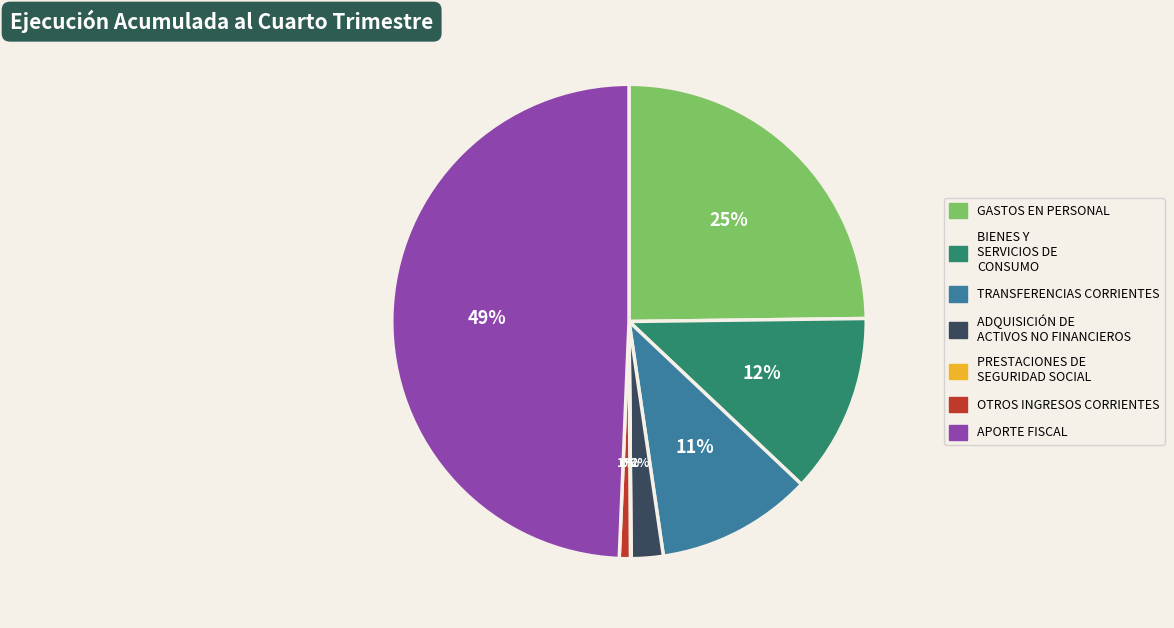

Does any single category account for the majority?

No